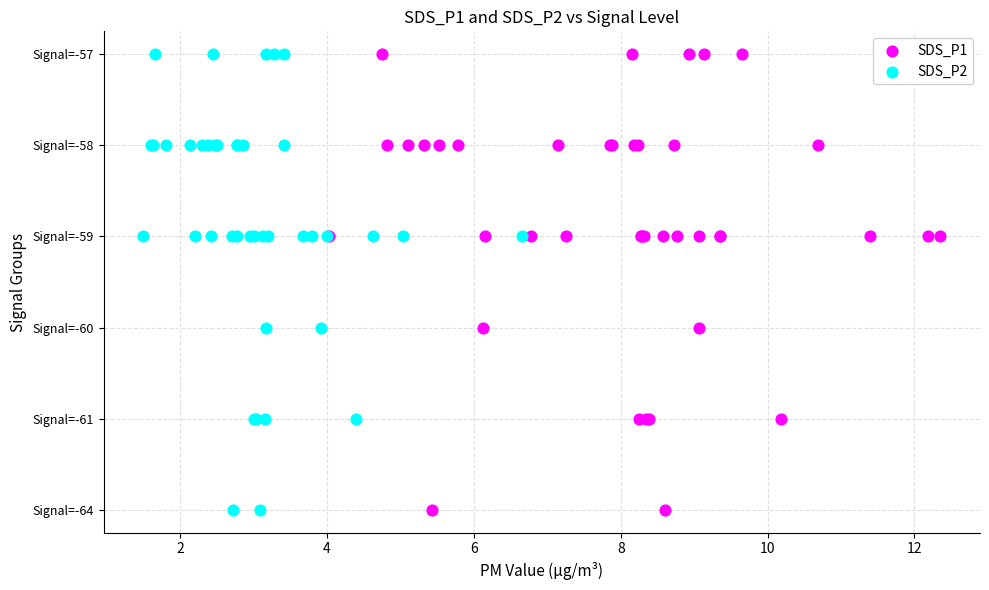

What are all the series names shown in the legend?

SDS_P1, SDS_P2